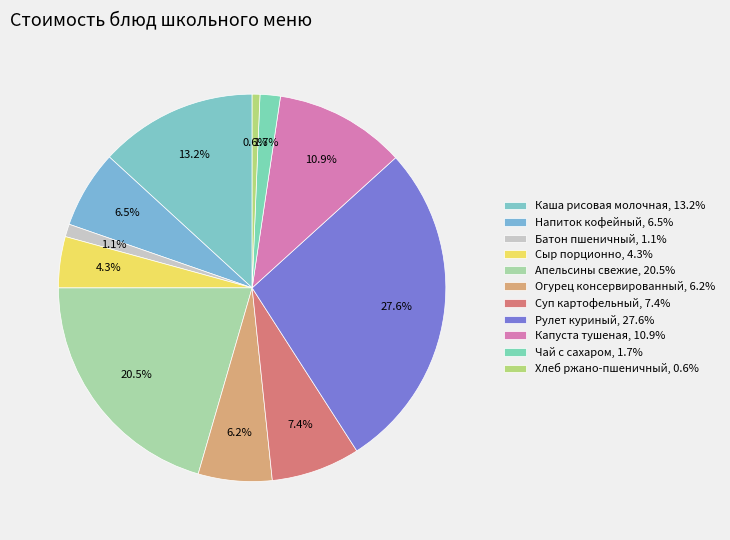

Is it true that Сыр порционно is 4% of the pie?

True